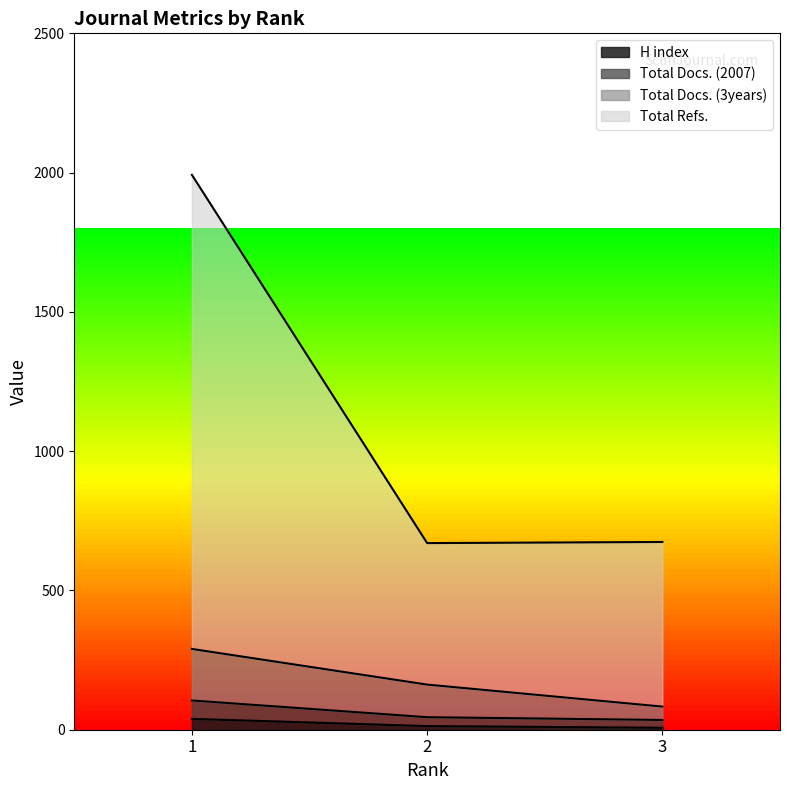

What is the sum of the Total Refs. values at 1 and 3?

2666